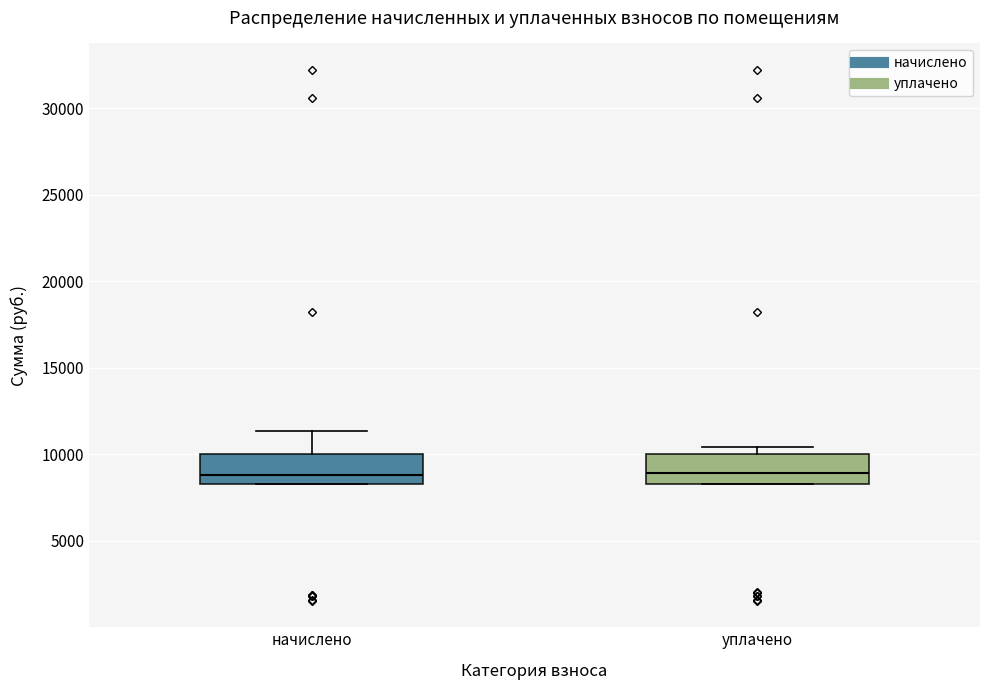

Reading left to right, transcribe this box plot: for each box, give where its median line is, the range the box spans, and where its two whiskers end, as read against the y-axis. The values are not printed on the chart, so give them approximately, as read against the axis.

начислено: median 9000, box 8500 to 10000, whiskers 8500 to 11500
уплачено: median 9000, box 8500 to 10000, whiskers 8500 to 10500